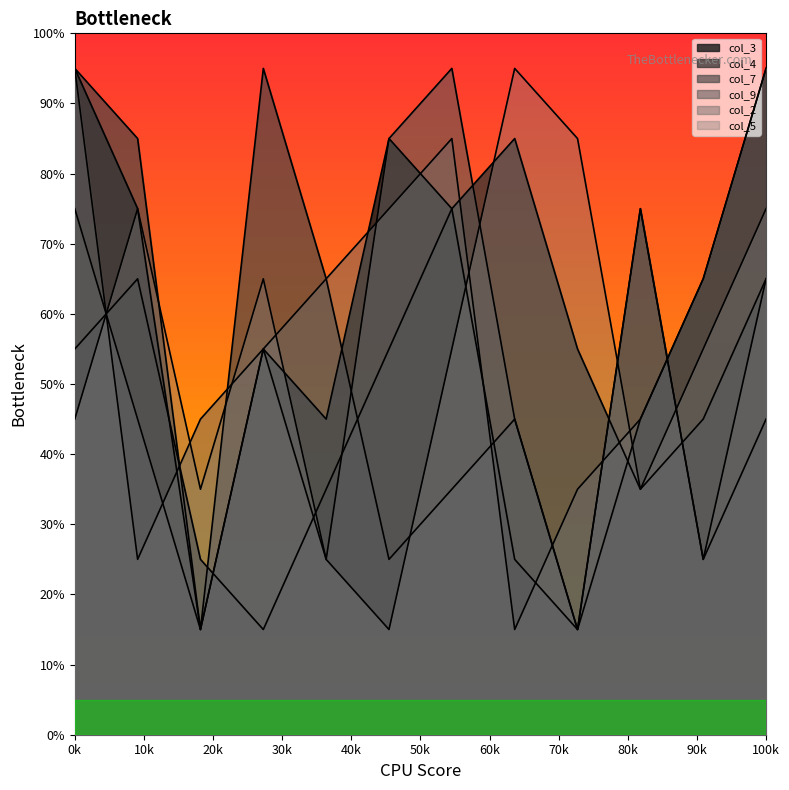

Reading left to right, list all the values displayed in this chart.

col_3: 95	75	15	55	45	85	75	25	15	45	65	95
col_4: 55	65	25	15	35	55	75	85	55	35	45	65
col_7: 95	85	15	95	65	25	35	45	15	75	25	45
col_9: 75	45	15	55	25	85	95	45	15	75	25	65
col_2: 95	25	45	55	65	75	85	15	35	45	65	95
col_5: 45	75	35	65	25	15	55	95	85	35	55	75